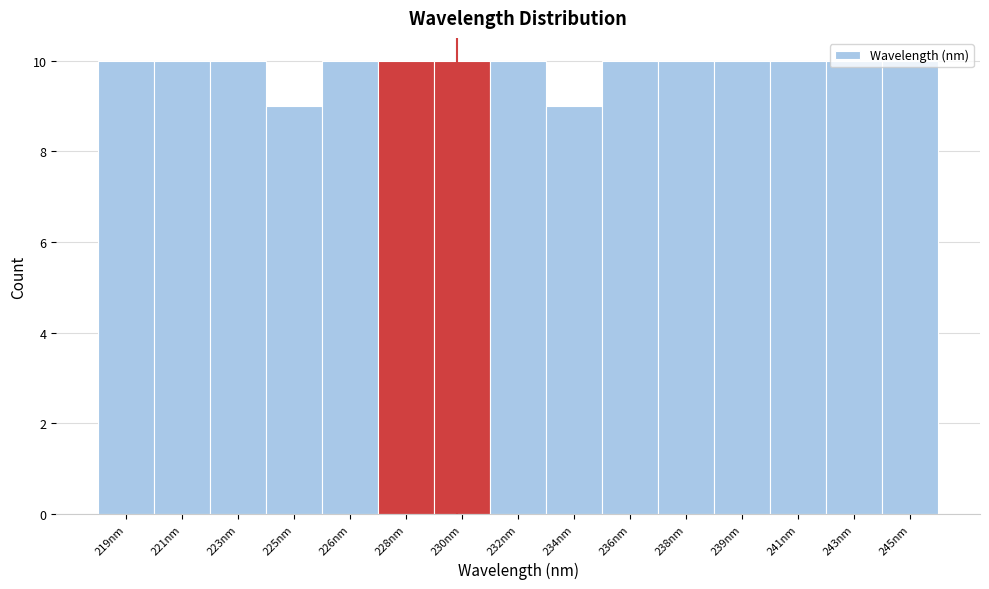

The chart shows a value of 10 at 236nm. True or false?

True